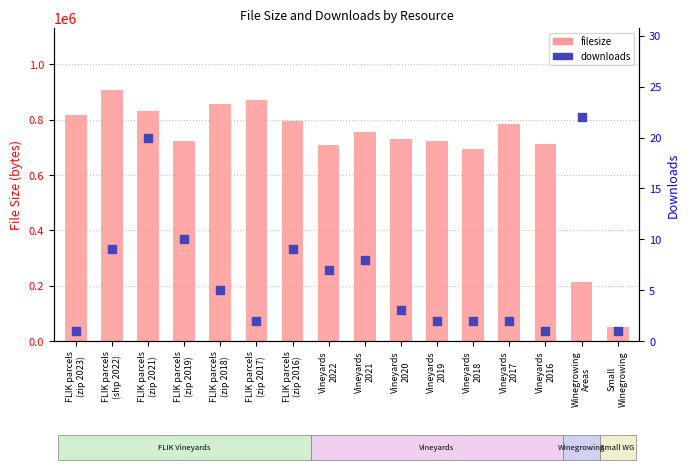

Which series has the widest spread of Y values?

filesize